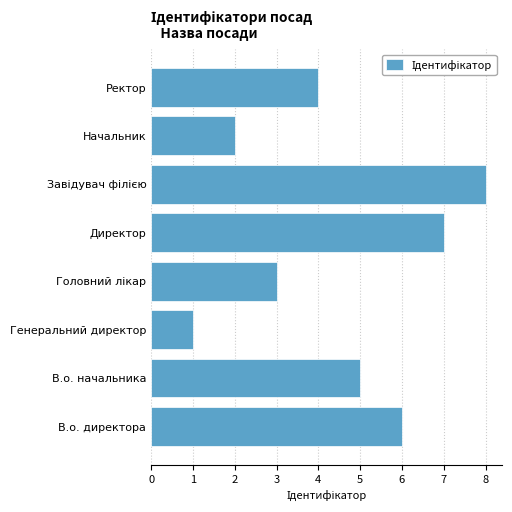

True or false: the data shows 3 at Начальник.

False